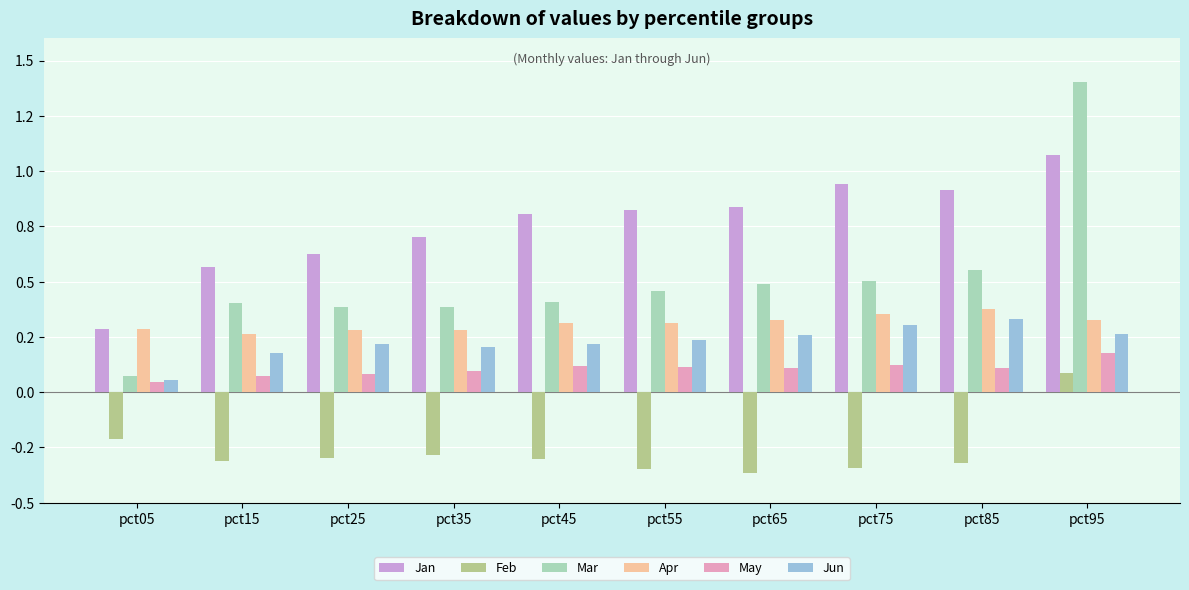

Are the bars horizontal?

No